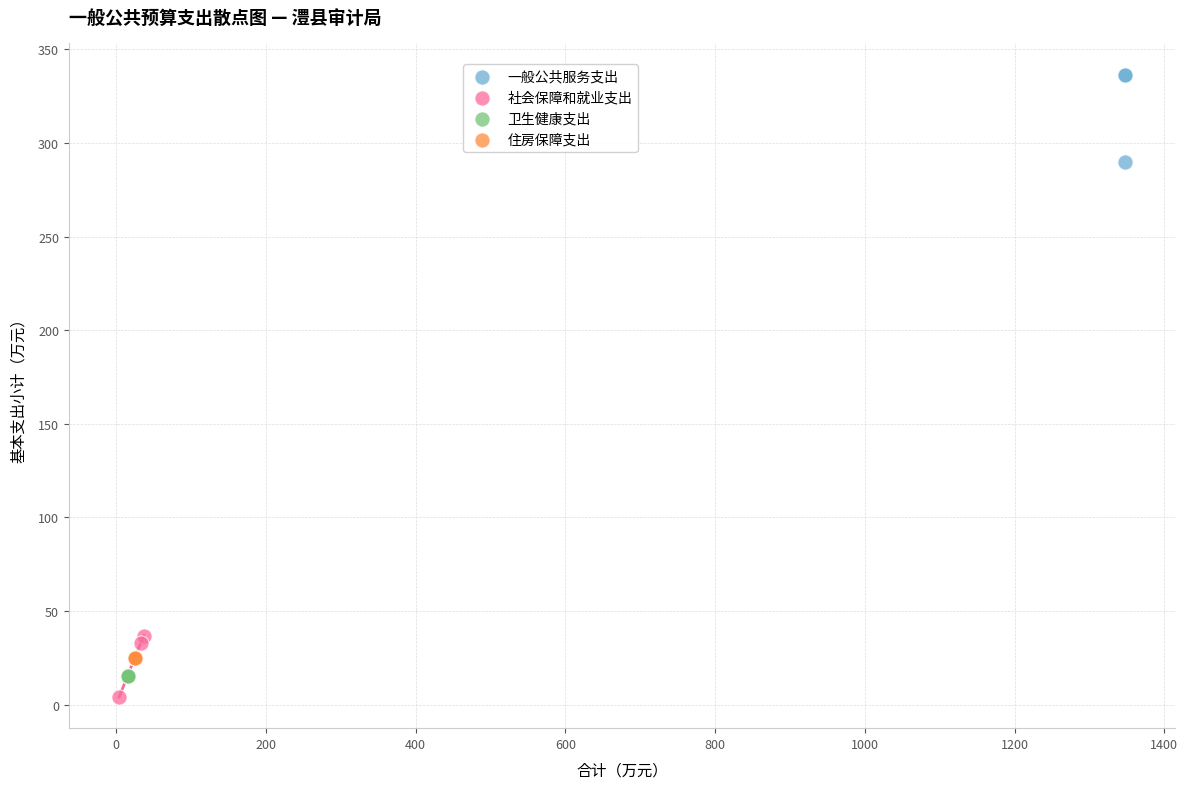

Which series reaches the maximum Y coordinate?

一般公共服务支出